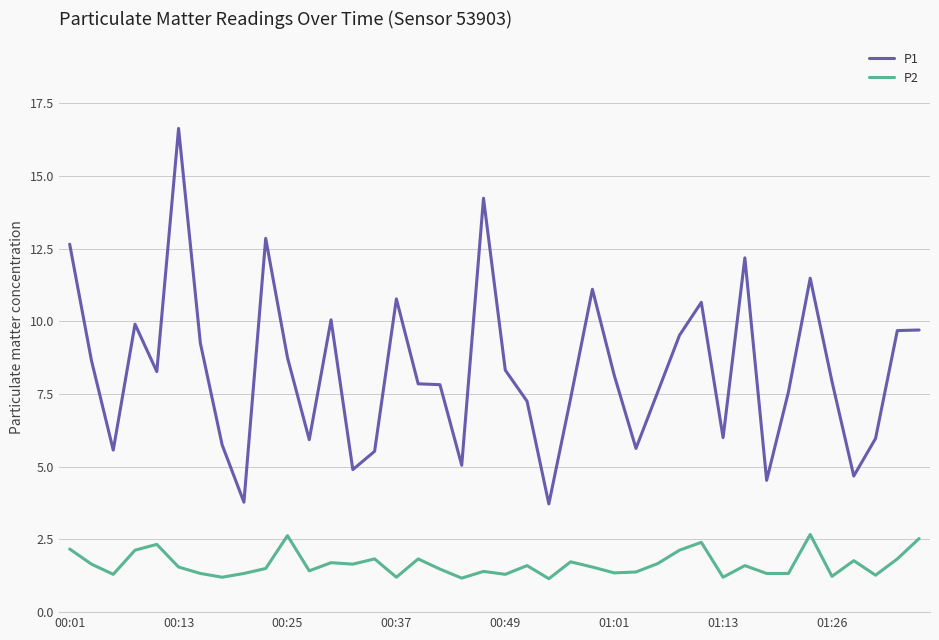

List the series in order of their peak value, lowest first.

P2, P1